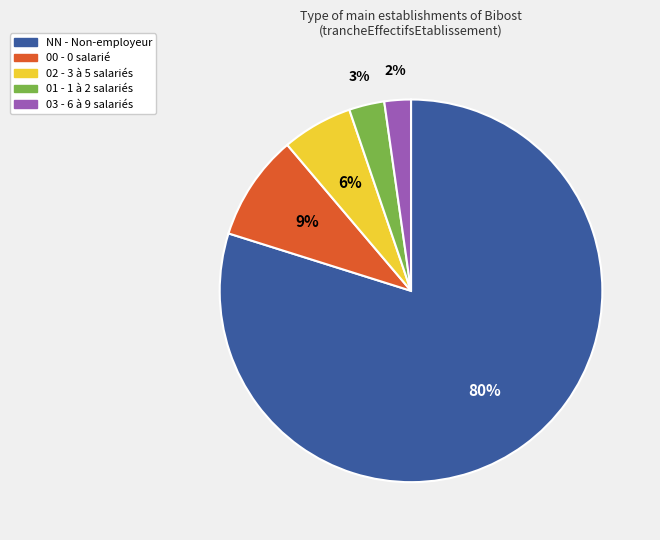

Does any single category account for the majority?

Yes